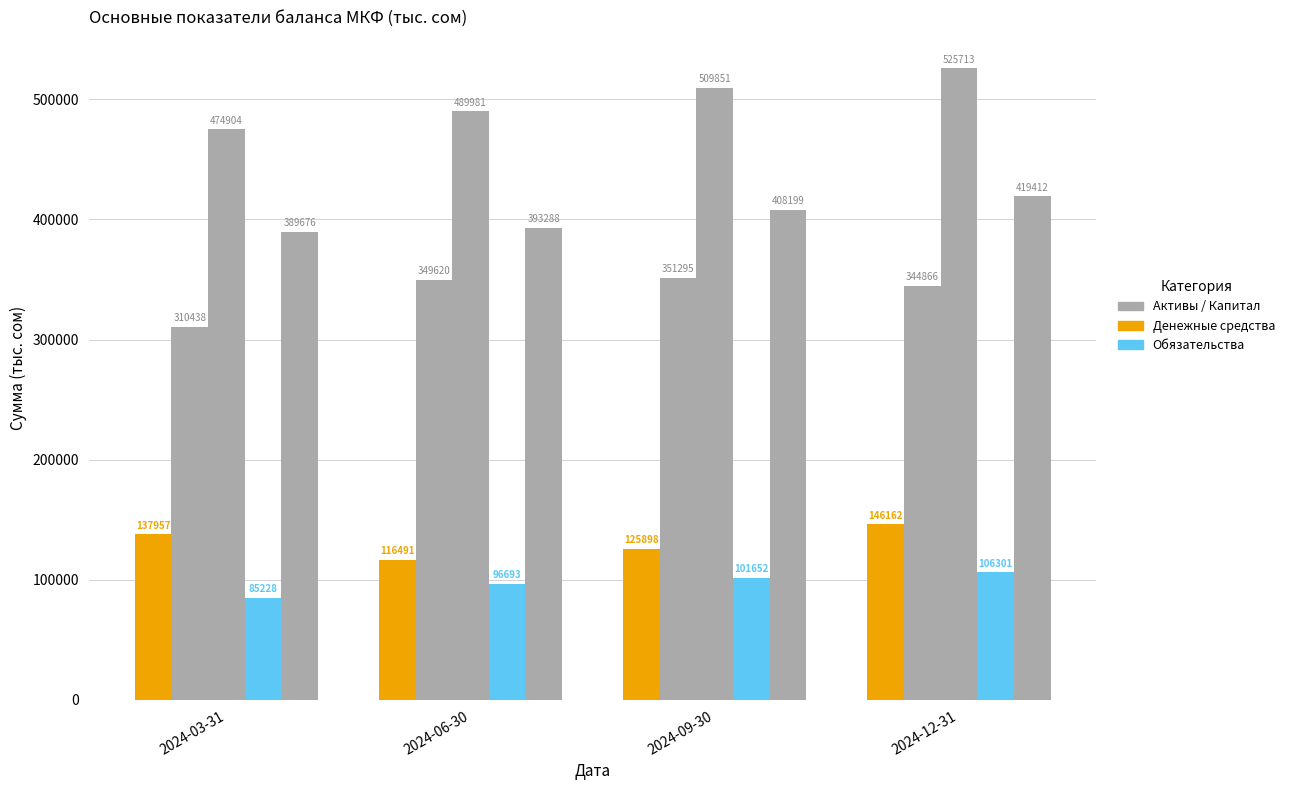

What is the label of the 4th bar from the left?

2024-12-31